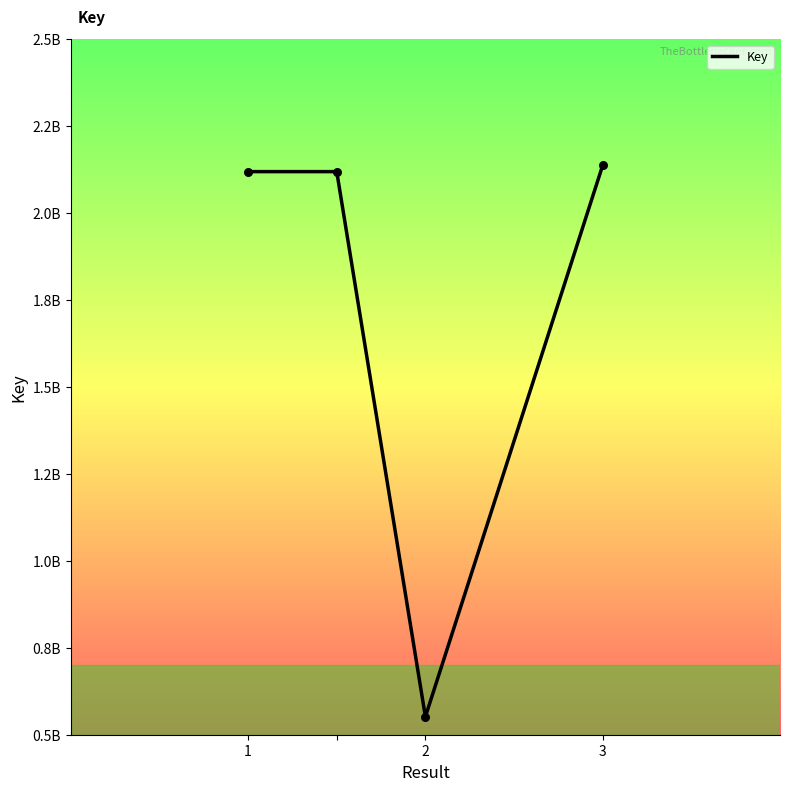

Is this an area chart (filled region under the line)?

No